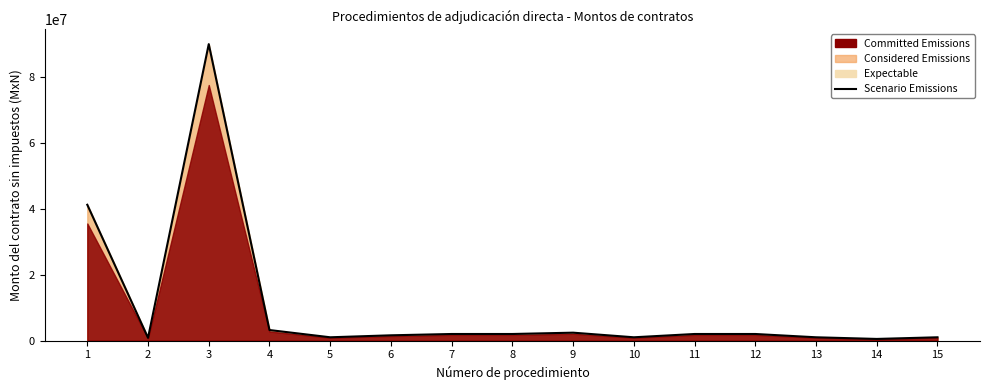

What is the difference between the maximum and minimum values?

89500000.0